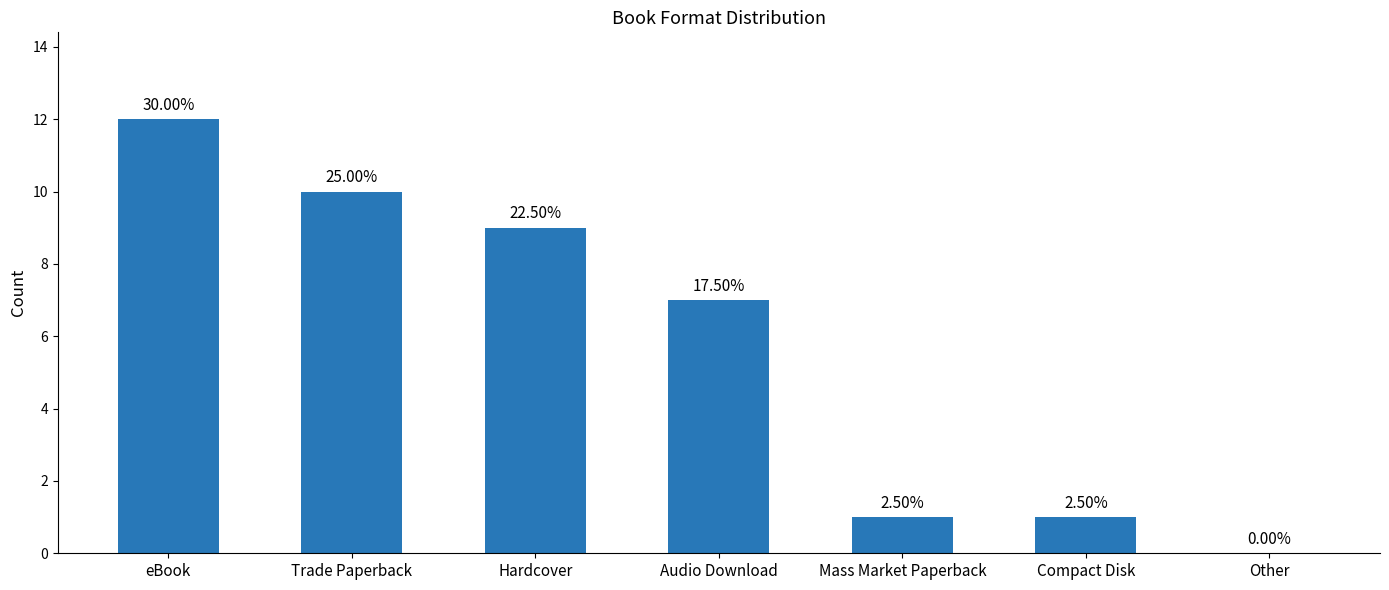

List the labels in order of value, smallest first.

Other, Mass Market Paperback, Compact Disk, Audio Download, Hardcover, Trade Paperback, eBook